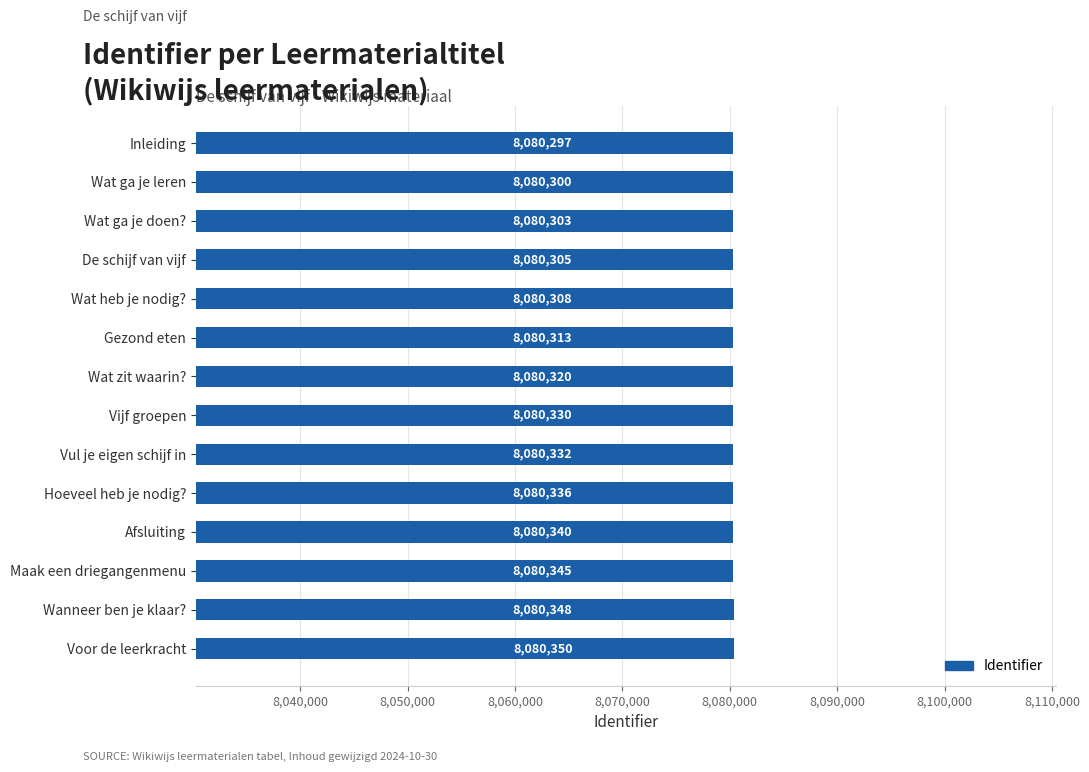

List the labels in order of value, smallest first.

Inleiding, Wat ga je leren, Wat ga je doen?, De schijf van vijf, Wat heb je nodig?, Gezond eten, Wat zit waarin?, Vijf groepen, Vul je eigen schijf in, Hoeveel heb je nodig?, Afsluiting, Maak een driegangenmenu, Wanneer ben je klaar?, Voor de leerkracht